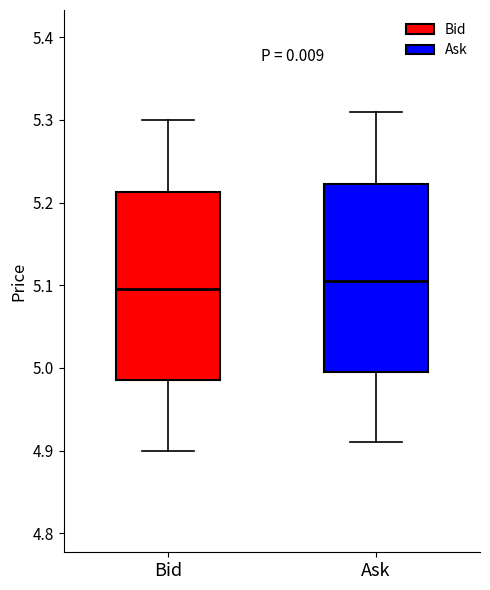

Where does the lower whisker of the box for Bid end on the y-axis? The values are not printed on the chart, so give them approximately, as read against the axis.

4.90